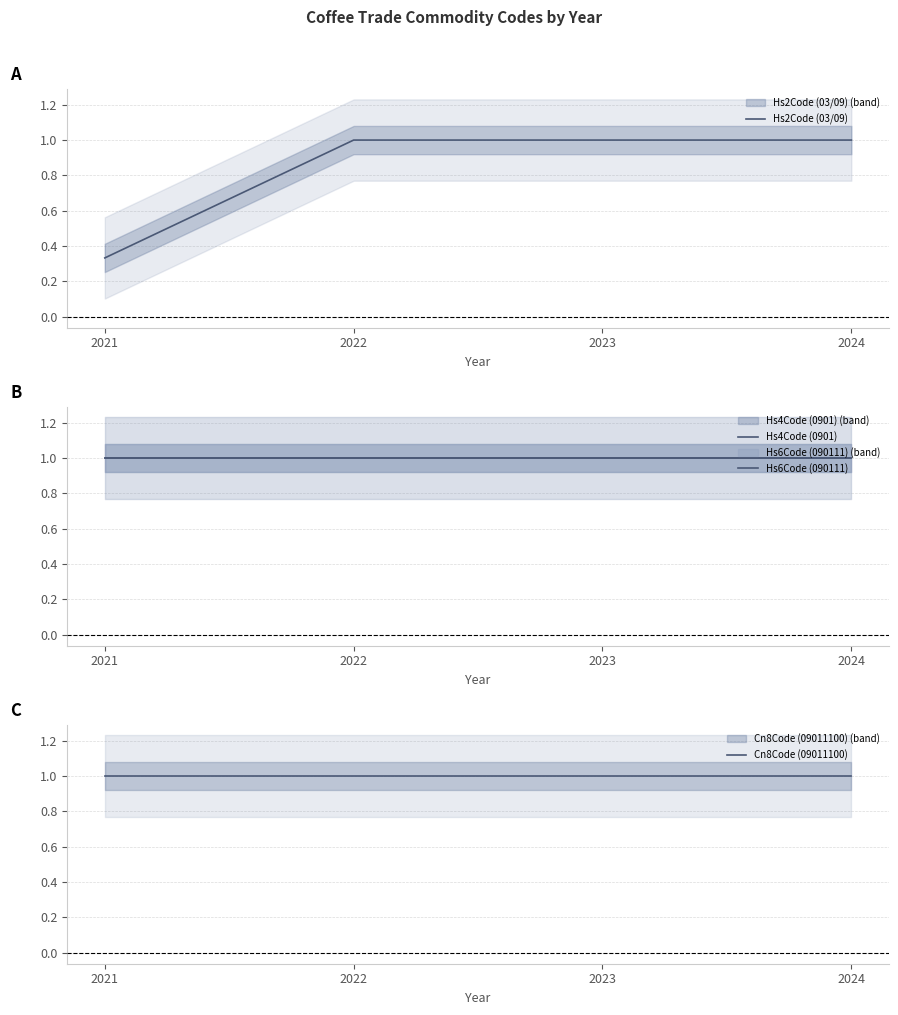

What is the sum of the Hs2Code (03/09) values at 2024 and 2021?

1.3